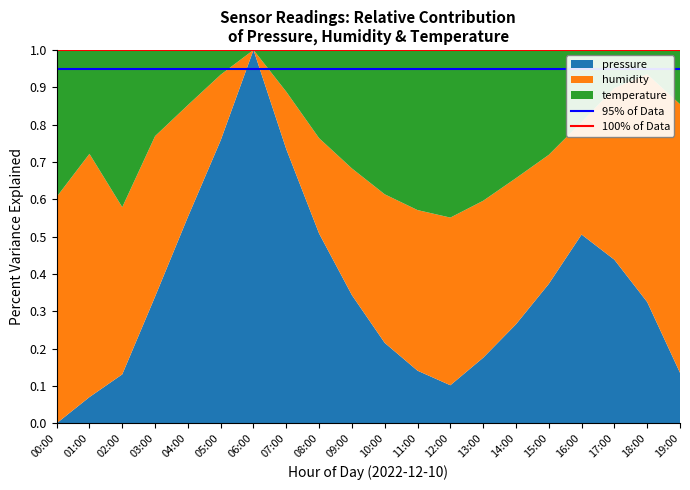

The value of pressure at 16:00 is 0.3. True or false?

False